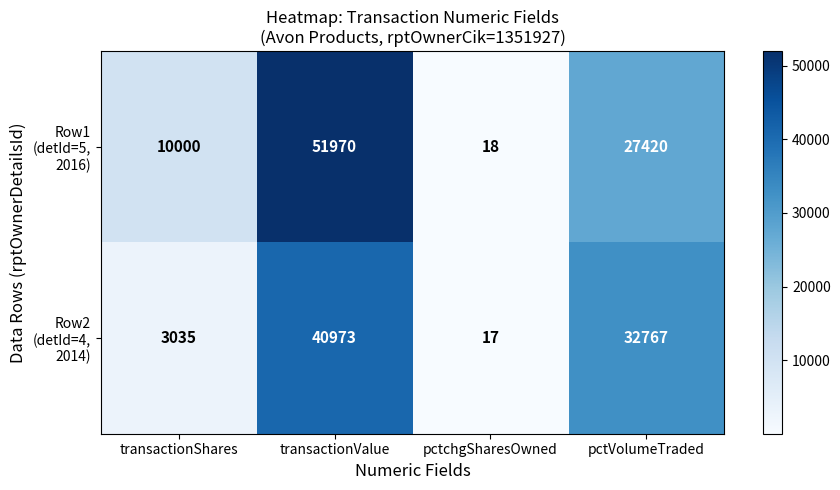

What is the spread (max minus min) of values at transactionValue?

10997